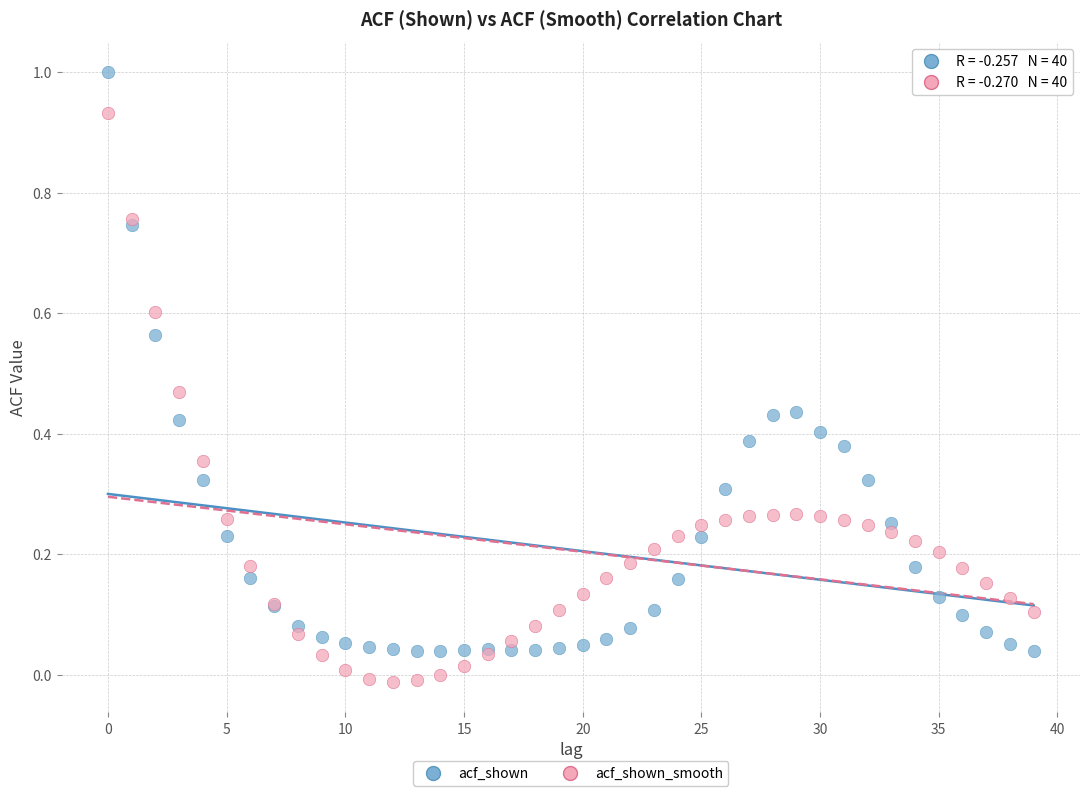

What are all the series names shown in the legend?

acf_shown, acf_shown_smooth